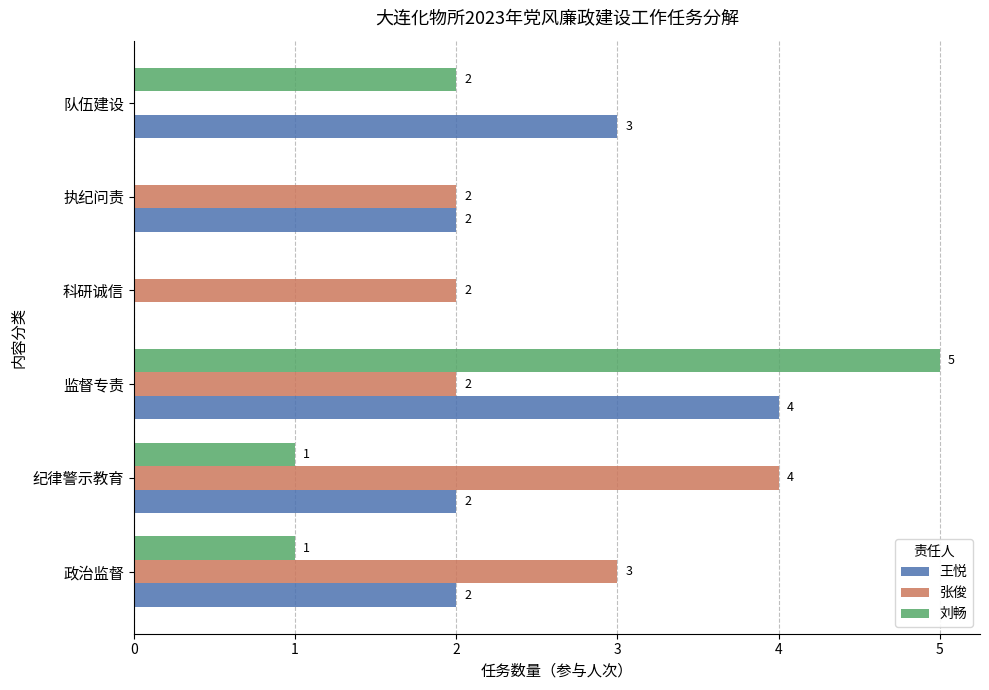

What is the total value across all series at 监督专责?

11